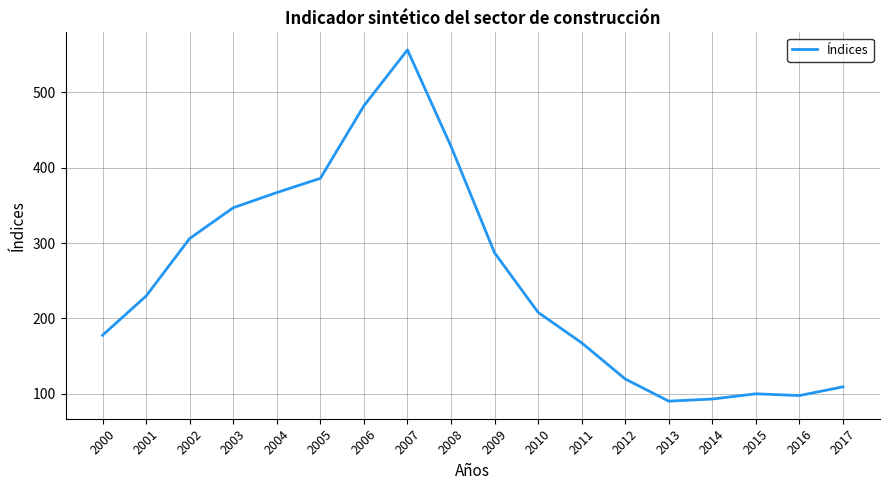

Which has a higher value, 2002 or 2004?

2004